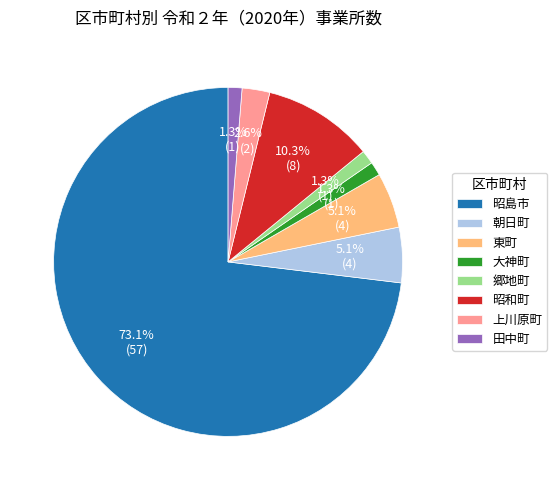

To the nearest percent, what portion does 朝日町 represent?

5%